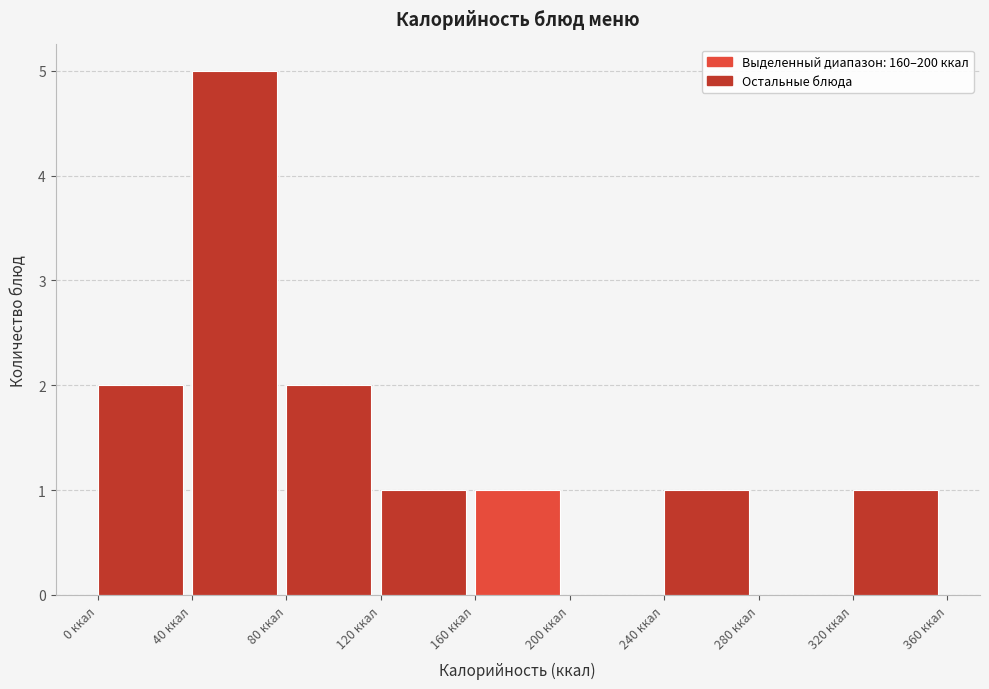

What is the height of the bar covering 240 to 280 on the x-axis? The values are not printed on the chart, so give them approximately, as read against the axis.

1